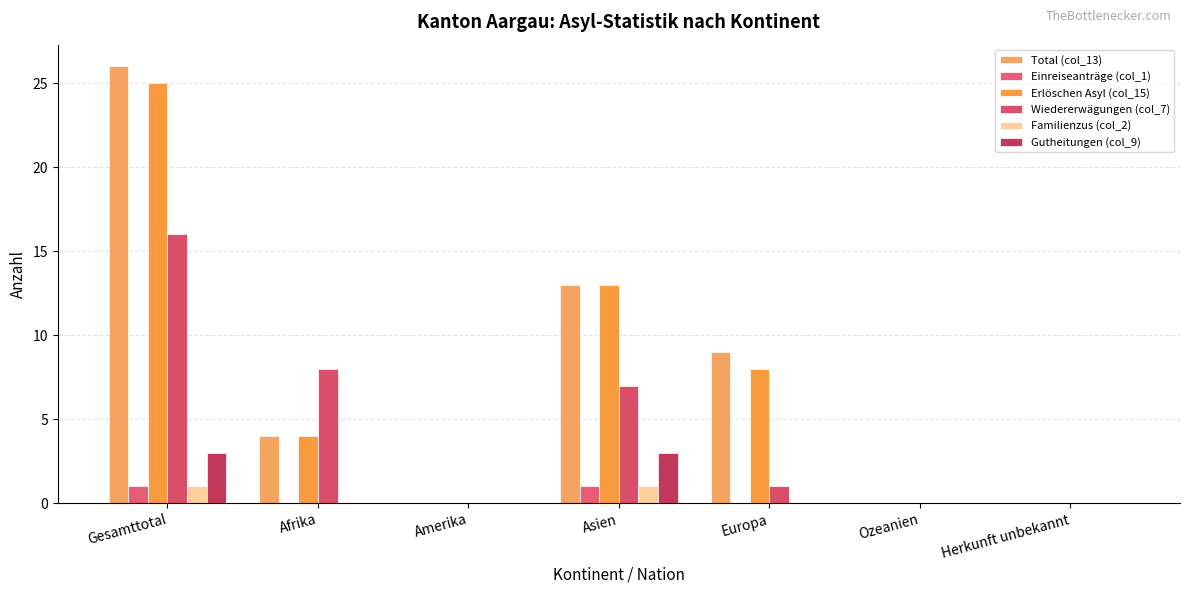

Reading left to right, extract all data points from this chart.

Total (col_13): 26	4	0	13	9	0	0
Einreiseanträge (col_1): 1	0	0	1	0	0	0
Erlöschen Asyl (col_15): 25	4	0	13	8	0	0
Wiedererwägungen (col_7): 16	8	0	7	1	0	0
Familienzus (col_2): 1	0	0	1	0	0	0
Gutheitungen (col_9): 3	0	0	3	0	0	0